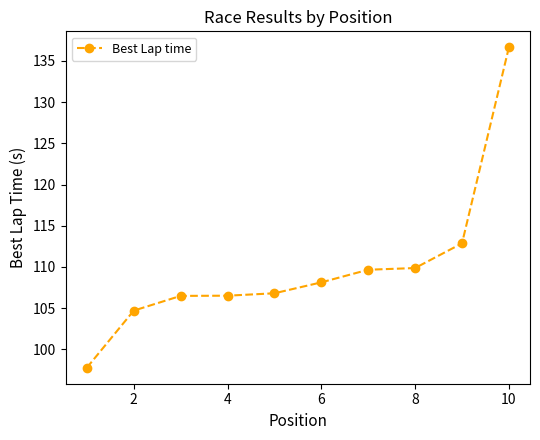

What is the value of the 10th point from the left?

136.7